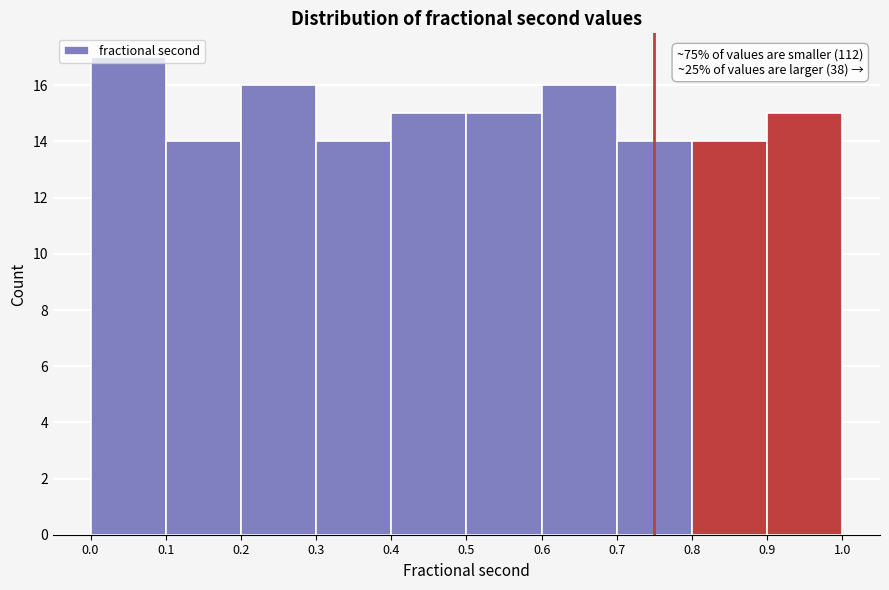

Over which range of the x-axis is the bar tallest?

0.0 to 0.1